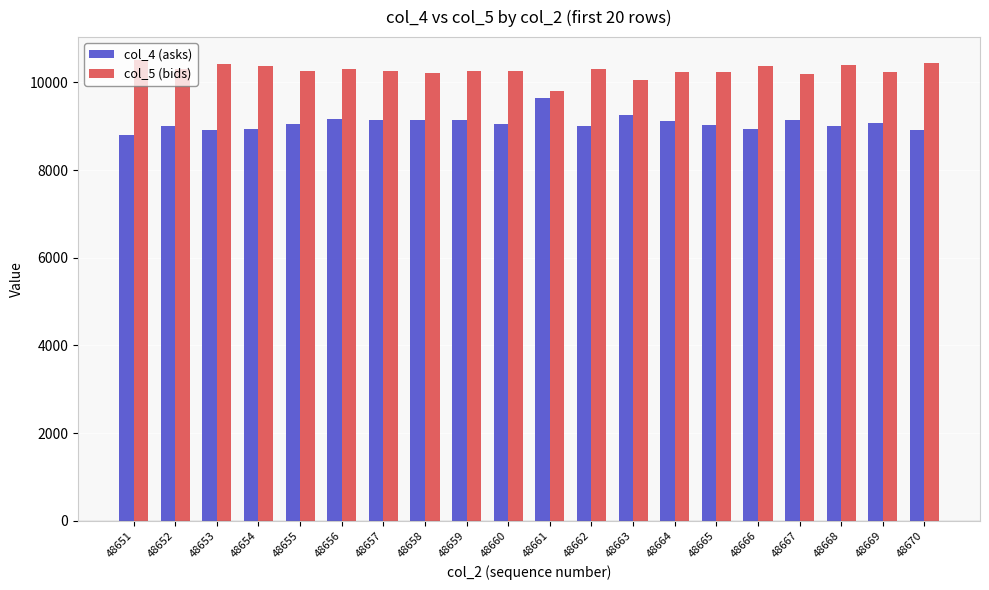

Which series has the largest total across all categories?

col_5 (bids)